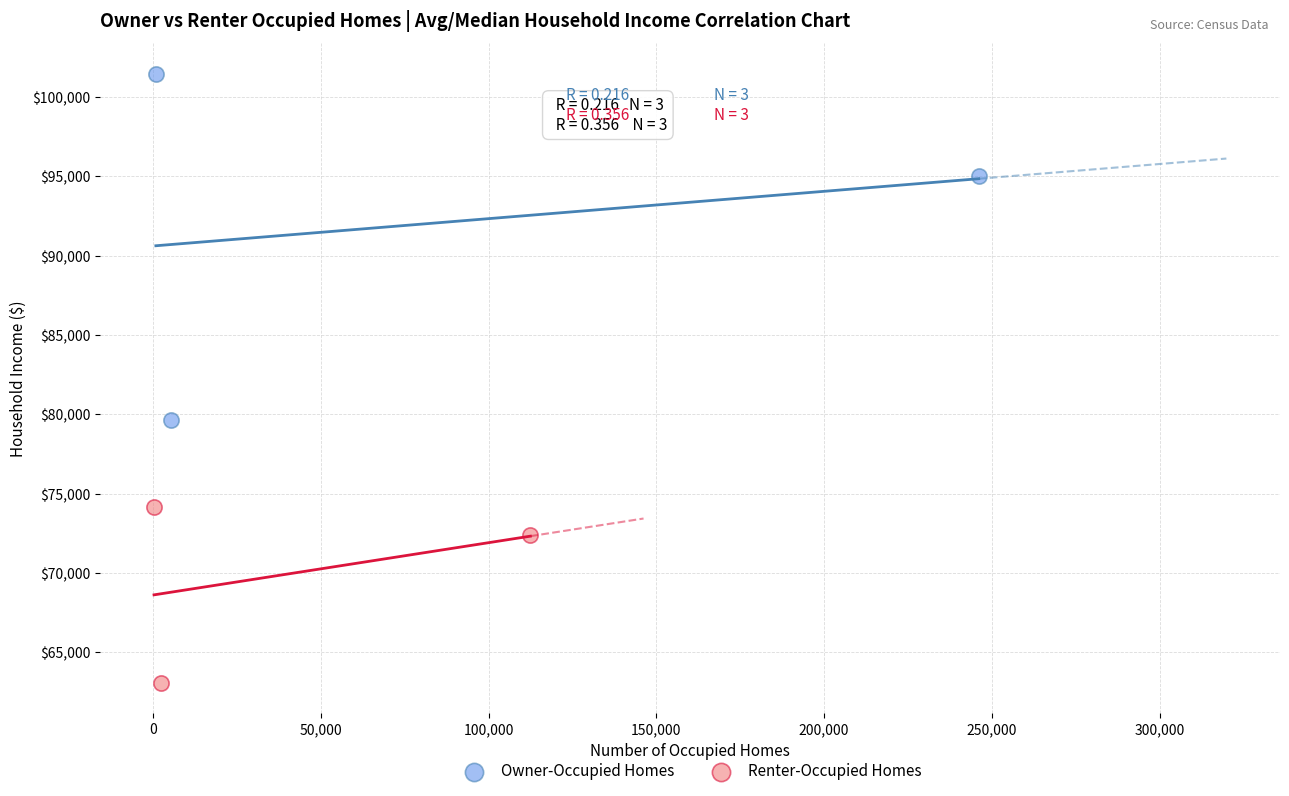

Which series has the widest spread of Y values?

Owner-Occupied Homes